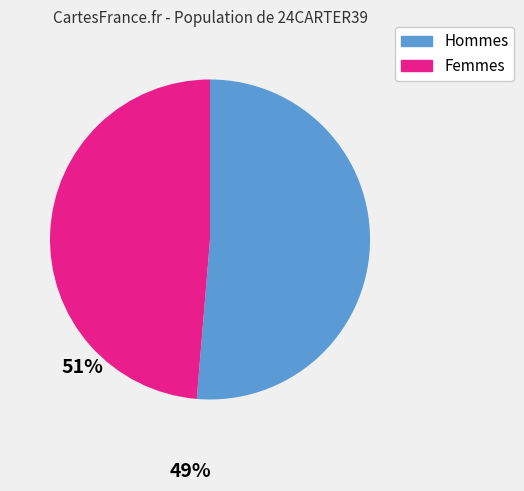

Which category has the smallest portion of the pie?

Femmes